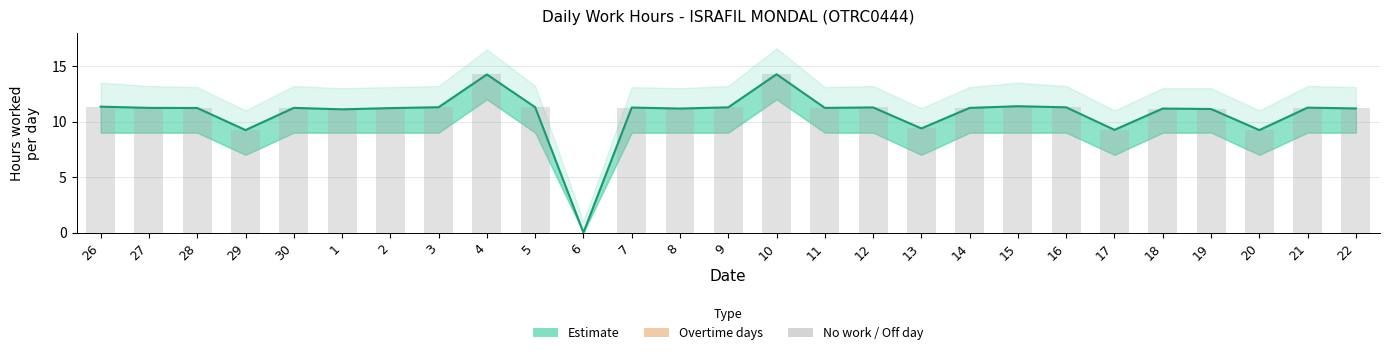

Which has a higher value, 16 or 19?

16